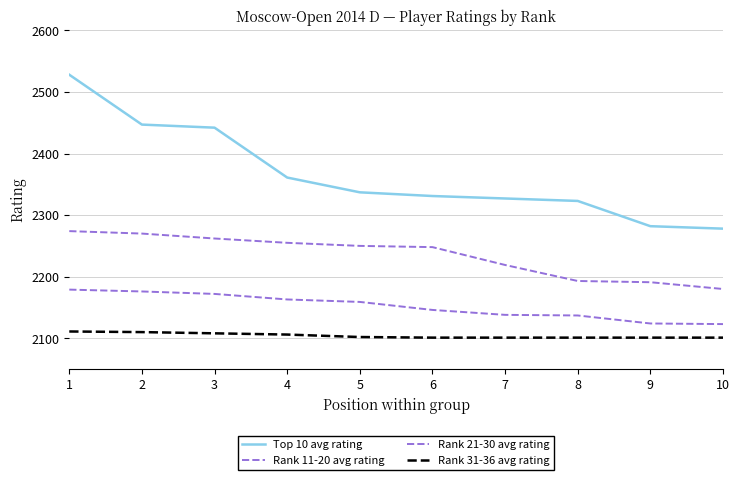

What is the minimum value for Top 10 avg rating?

2278